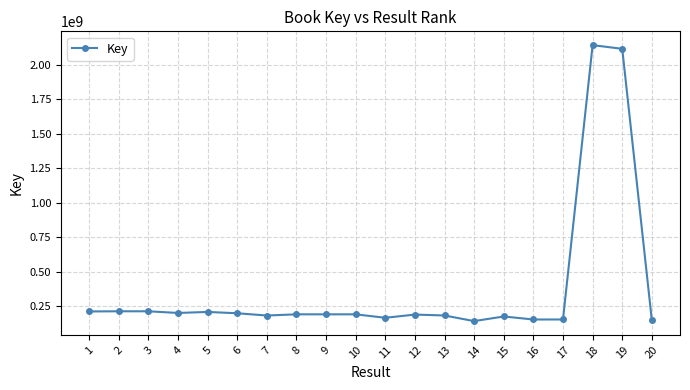

Is it true that the value at 5 is 44010164?

False